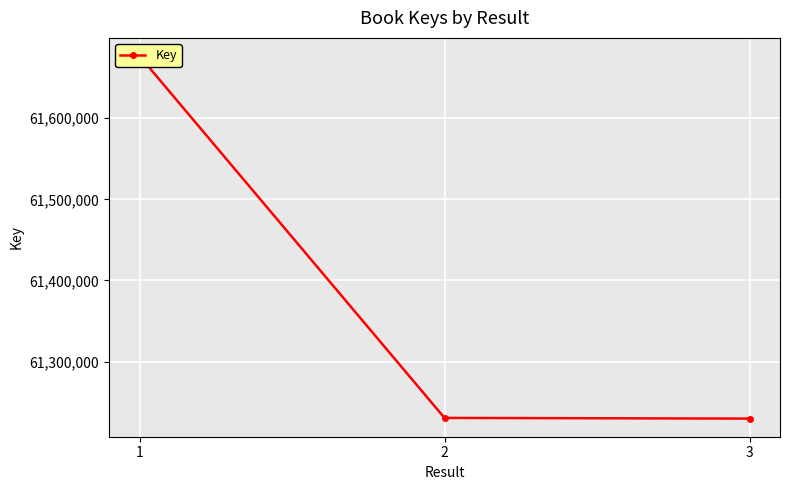

How many data points are above 61230703?

1